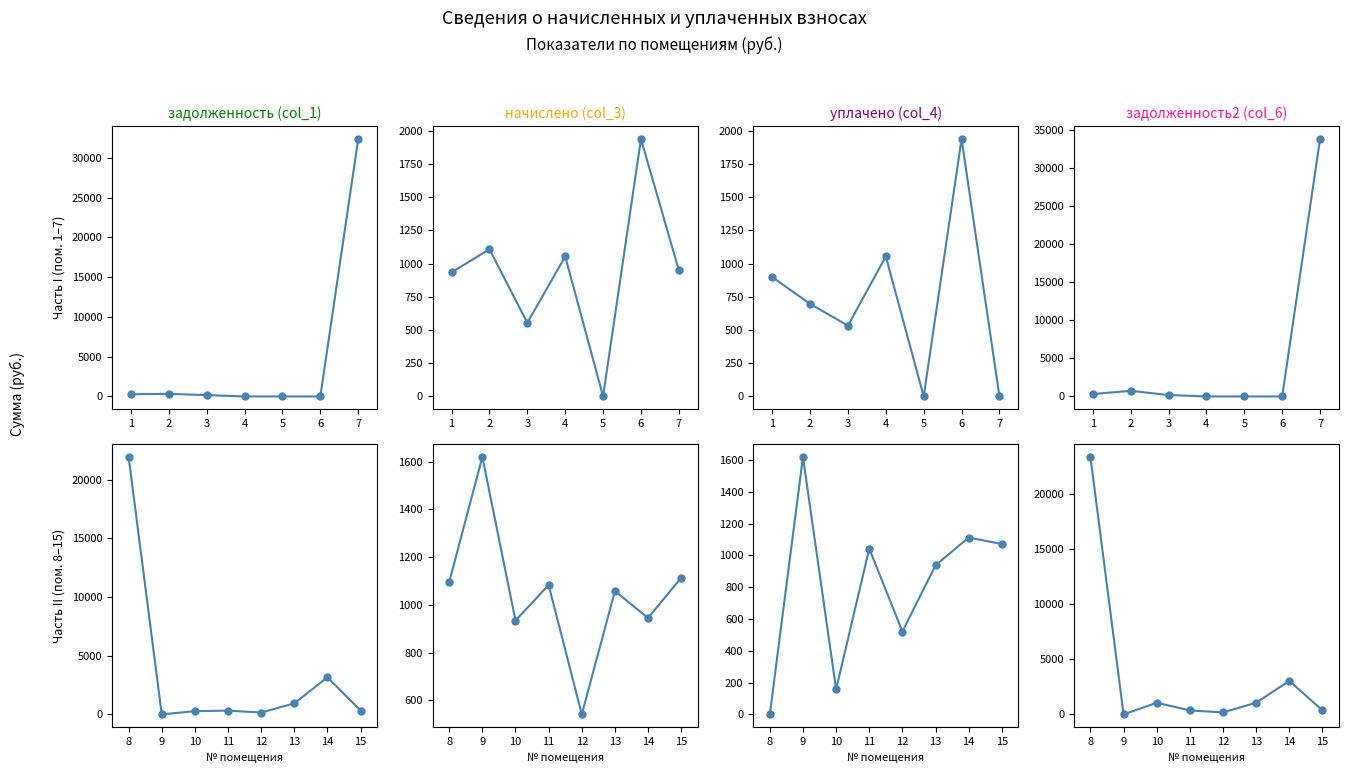

The задолженность2 (col_6) series shows 23402.4 at 1. True or false?

True